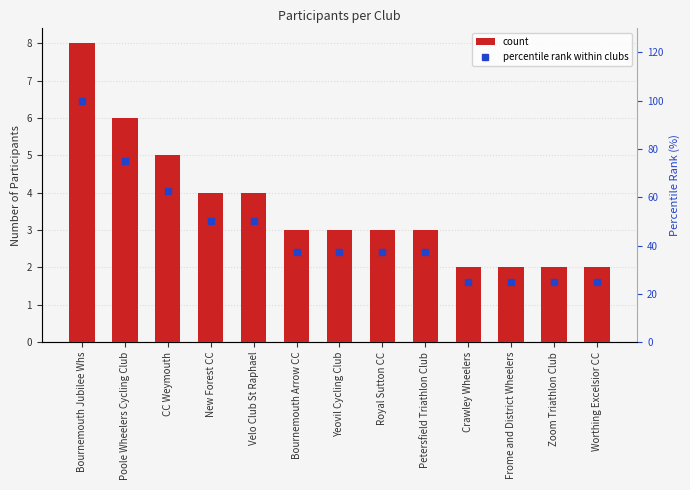

Which series changed the most between Velo Club St Raphael and Yeovil Cycling Club?

percentile rank within clubs